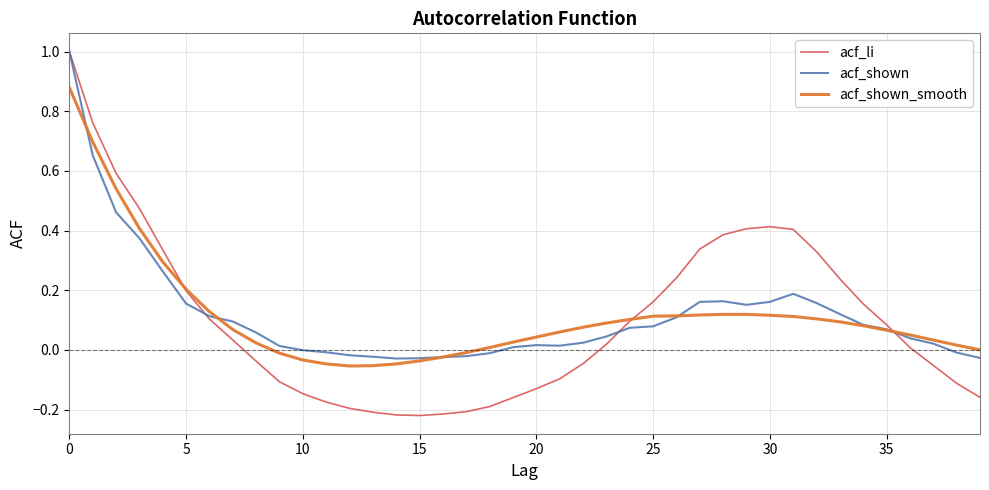

True or false: acf_shown_smooth and acf_li cross at least once.

True